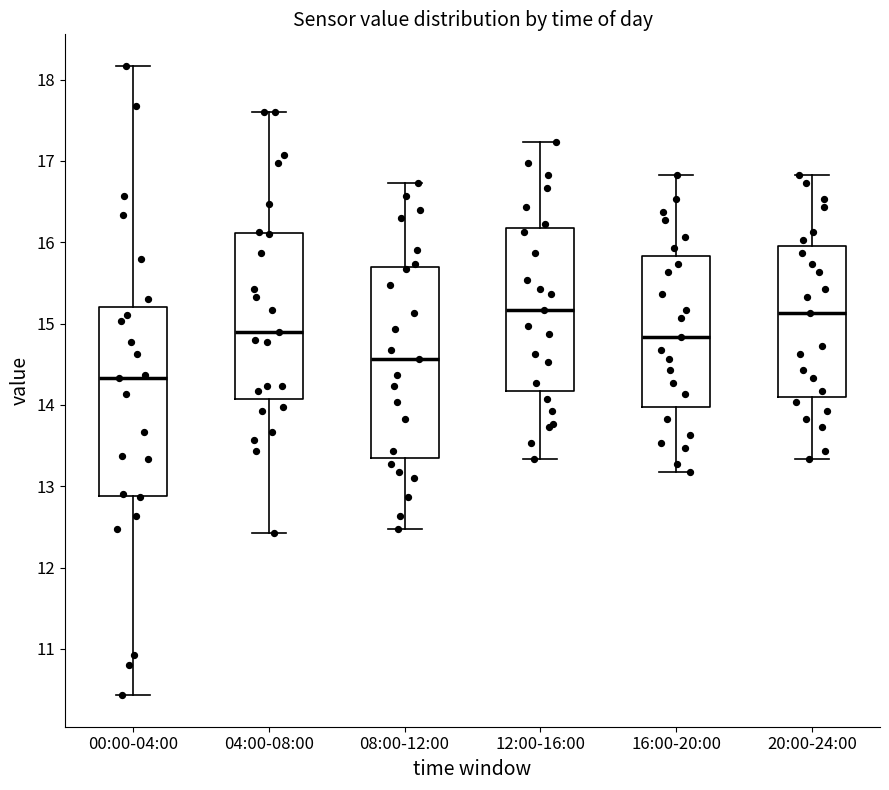

Reading left to right, transcribe this box plot: for each box, give where its median line is, the range the box spans, and where its two whiskers end, as read against the y-axis. The values are not printed on the chart, so give them approximately, as read against the axis.

00:00-04:00: median 14.3, box 12.9 to 15.2, whiskers 10.4 to 18.2
04:00-08:00: median 14.9, box 14.1 to 16.1, whiskers 12.4 to 17.6
08:00-12:00: median 14.6, box 13.4 to 15.7, whiskers 12.5 to 16.7
12:00-16:00: median 15.2, box 14.2 to 16.2, whiskers 13.3 to 17.2
16:00-20:00: median 14.8, box 14.0 to 15.8, whiskers 13.2 to 16.8
20:00-24:00: median 15.1, box 14.1 to 16.0, whiskers 13.3 to 16.8